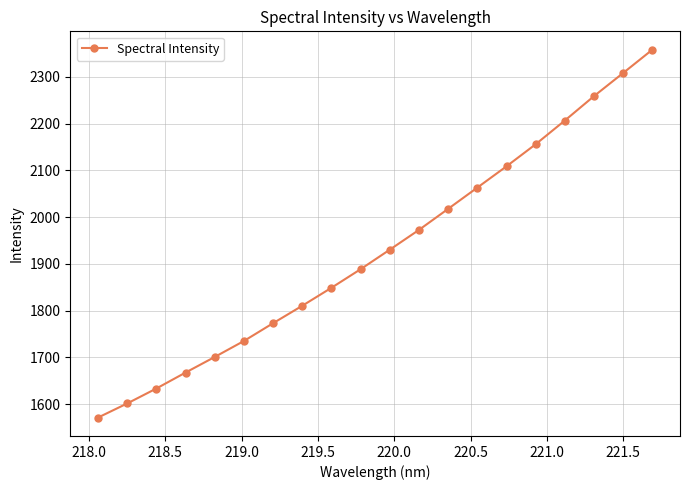

True or false: there are more than 1 points higher than both neighbors.

False